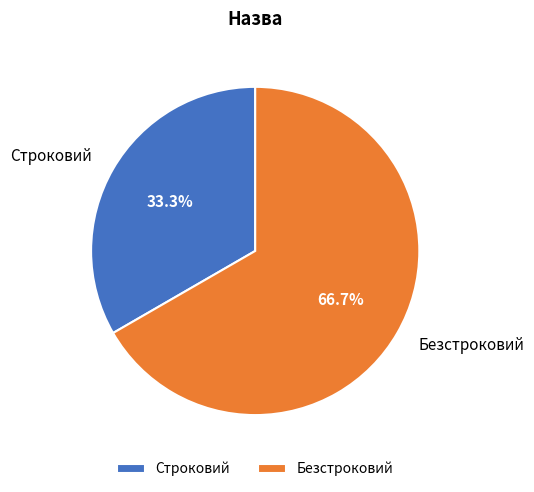

What percentage is the Строковий slice, to the nearest percent?

33%